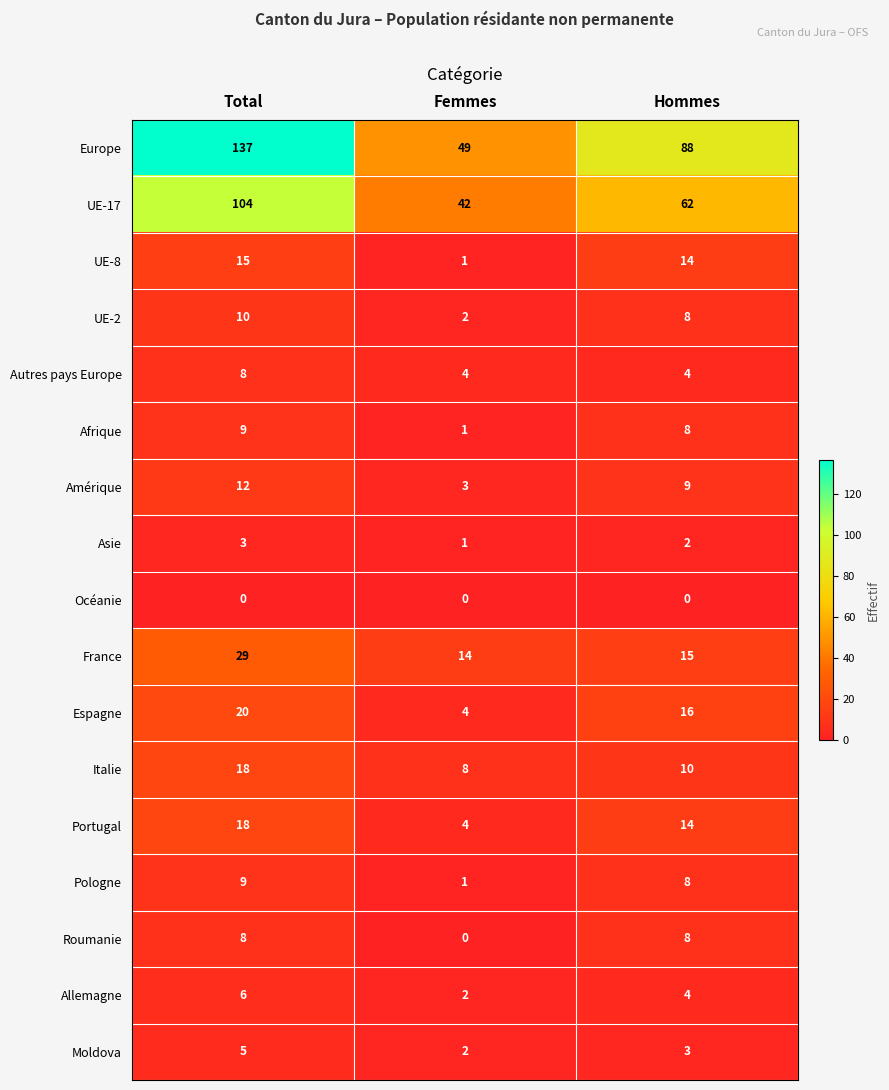

Count the number of data series in this chart.

17